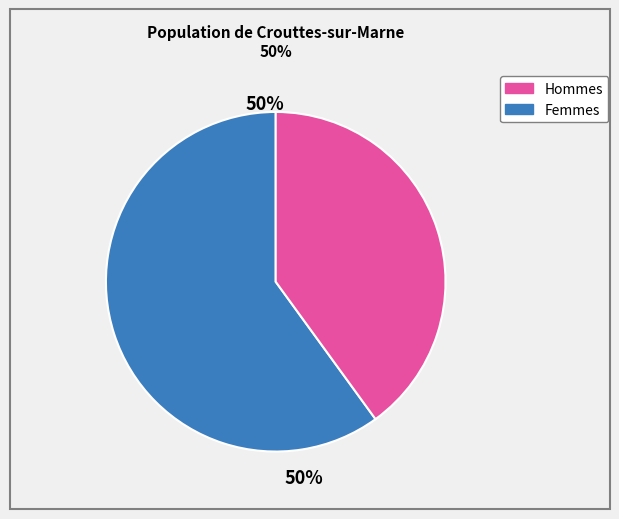

Does 4 represent more than half of the total?

No